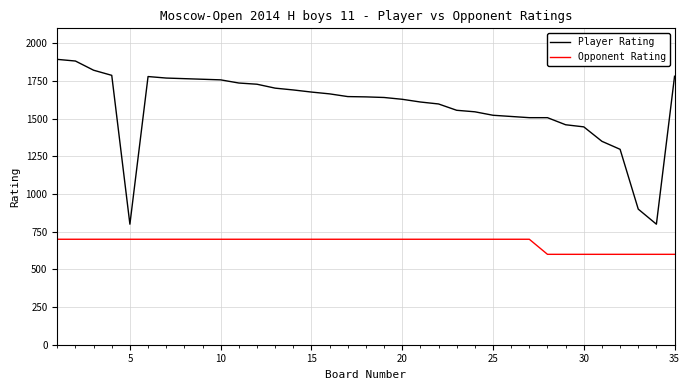

Which series has the largest range (max minus min)?

Player Rating